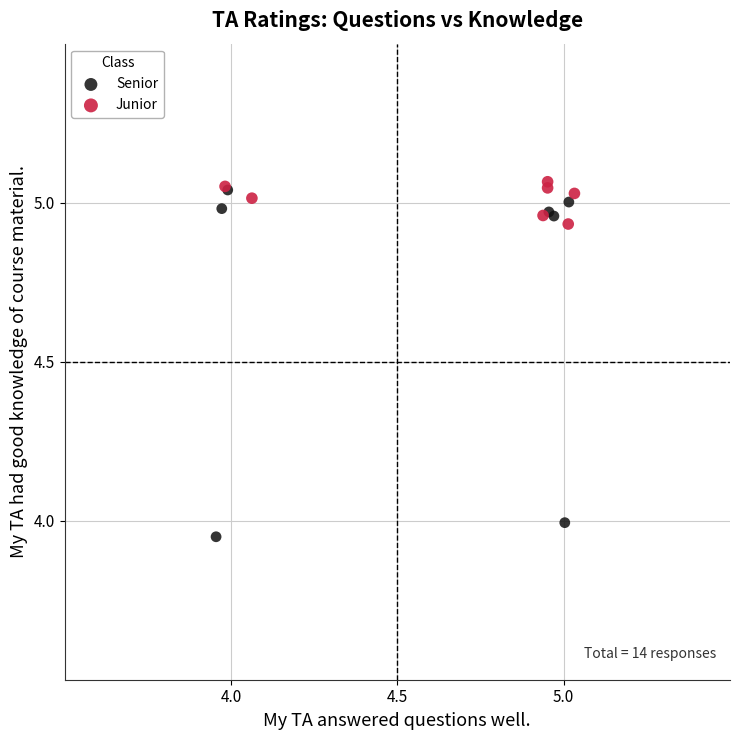

Which series reaches the minimum Y coordinate?

Senior